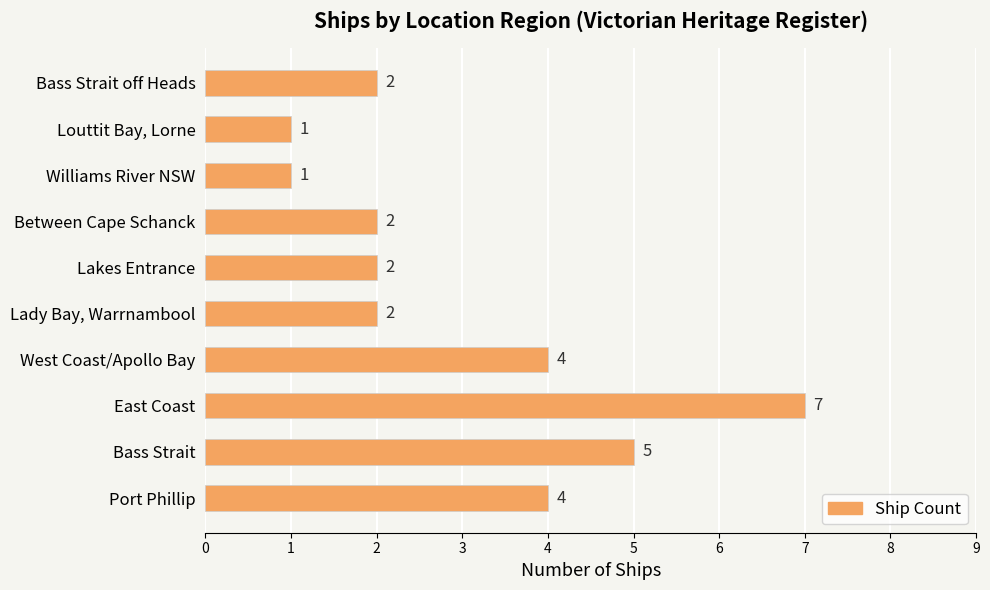

What is the average value?

3